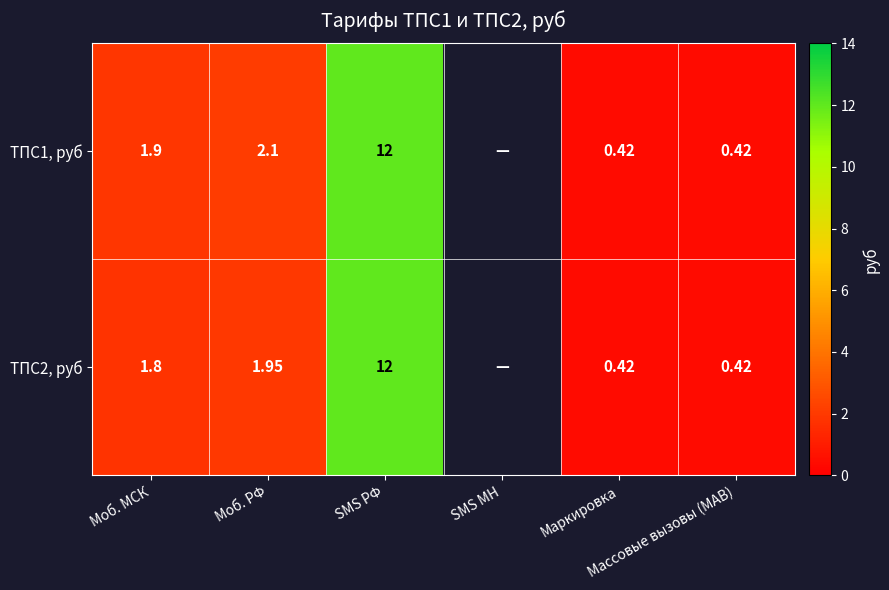

Is the value of ТПС1, руб at SMS МН greater than the value of ТПС2, руб at Маркировка?

No